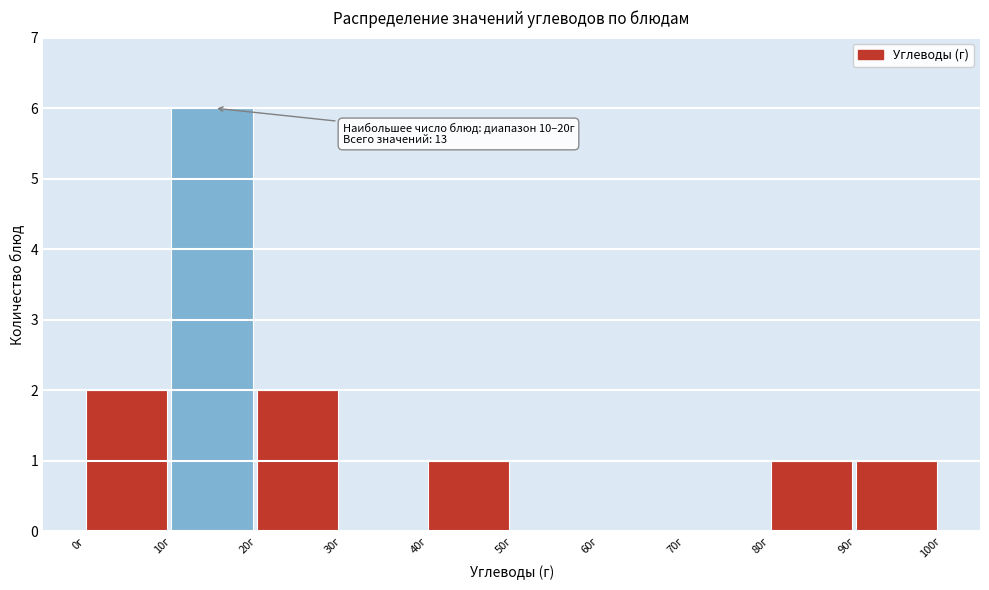

Which range on the x-axis has the tallest bar?

10 to 20